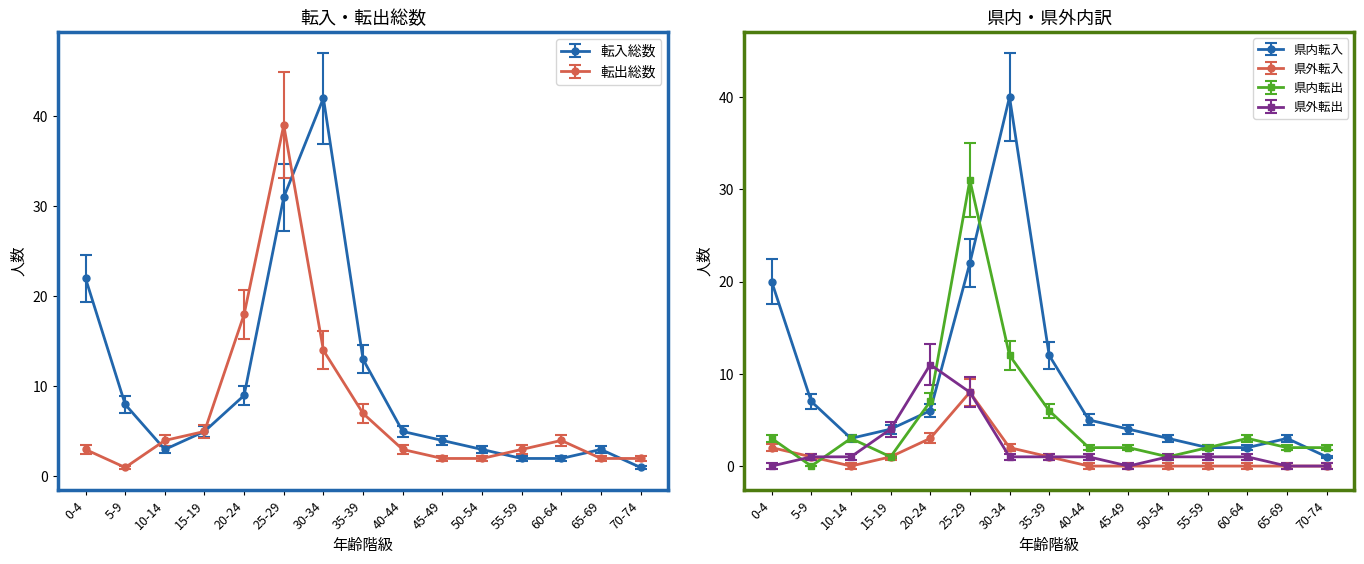

In 転出総数 (計), how many points are lower than both neighbors (excluding endpoints)?

1